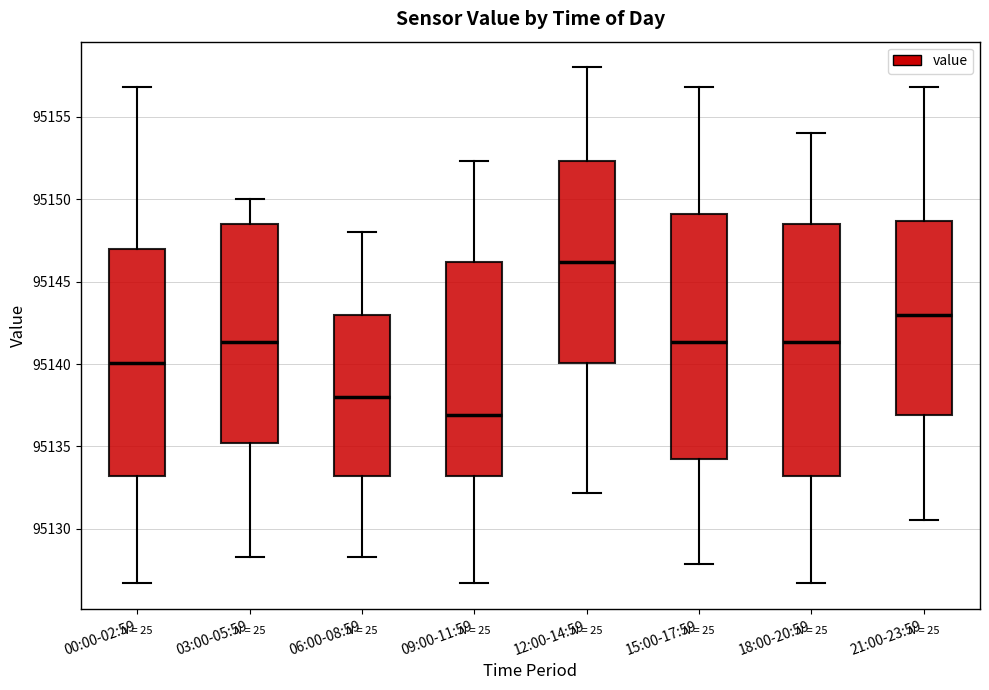

Reading left to right, transcribe this box plot: for each box, give where its median line is, the range the box spans, and where its two whiskers end, as read against the y-axis. The values are not printed on the chart, so give them approximately, as read against the axis.

00:00-02:59: median 95140.0, box 95133.0 to 95147.0, whiskers 95126.5 to 95157.0
03:00-05:59: median 95141.5, box 95135.0 to 95148.5, whiskers 95128.5 to 95150.0
06:00-08:59: median 95138.0, box 95133.0 to 95143.0, whiskers 95128.5 to 95148.0
09:00-11:59: median 95137.0, box 95133.0 to 95146.0, whiskers 95126.5 to 95152.5
12:00-14:59: median 95146.0, box 95140.0 to 95152.5, whiskers 95132.0 to 95158.0
15:00-17:59: median 95141.5, box 95134.0 to 95149.0, whiskers 95128.0 to 95157.0
18:00-20:59: median 95141.5, box 95133.0 to 95148.5, whiskers 95126.5 to 95154.0
21:00-23:59: median 95143.0, box 95137.0 to 95148.5, whiskers 95130.5 to 95157.0